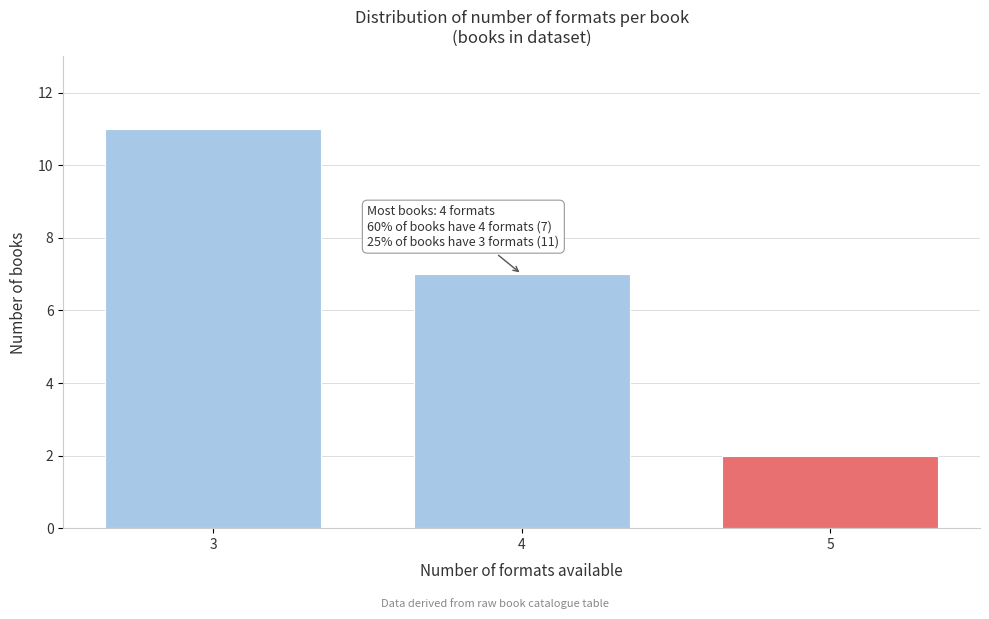

Reading left to right, transcribe all the data shown in this chart.

3=11	4=7	5=2